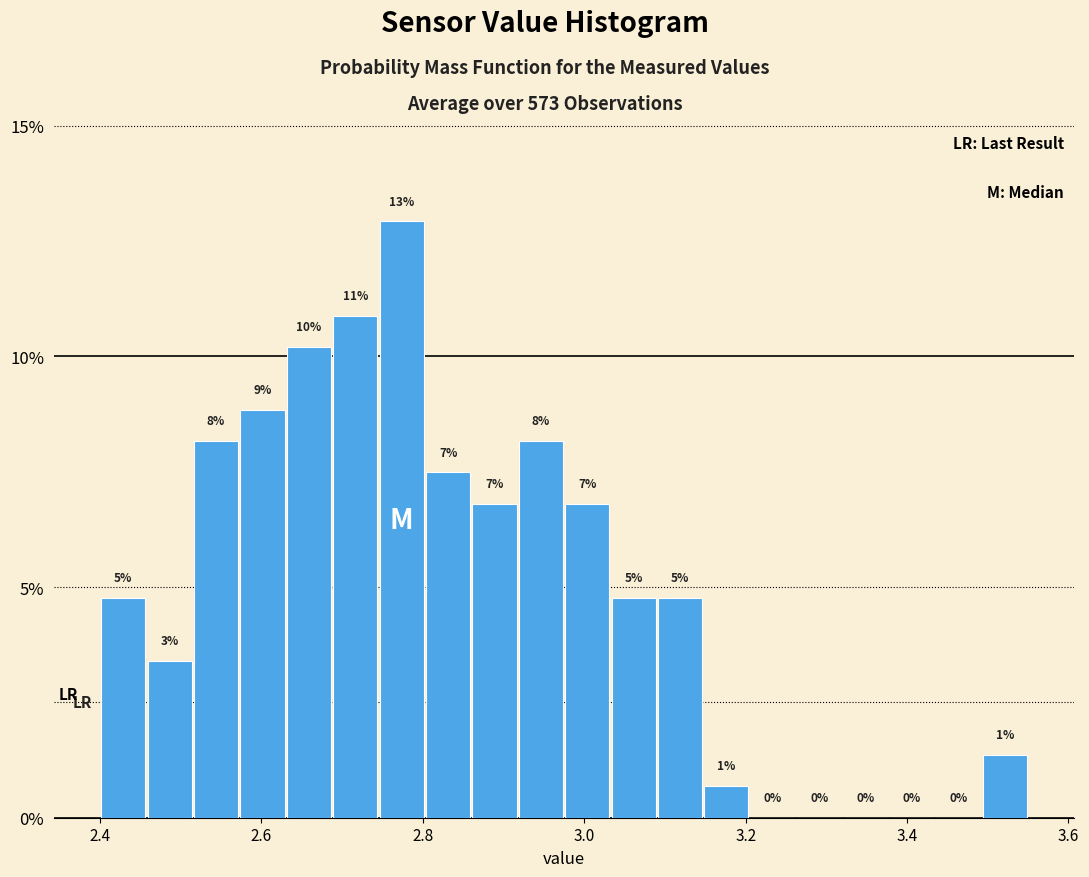

Around what value on the x-axis is the tallest bar? Give the approximate position of its centre, as read against the axis.

2.78